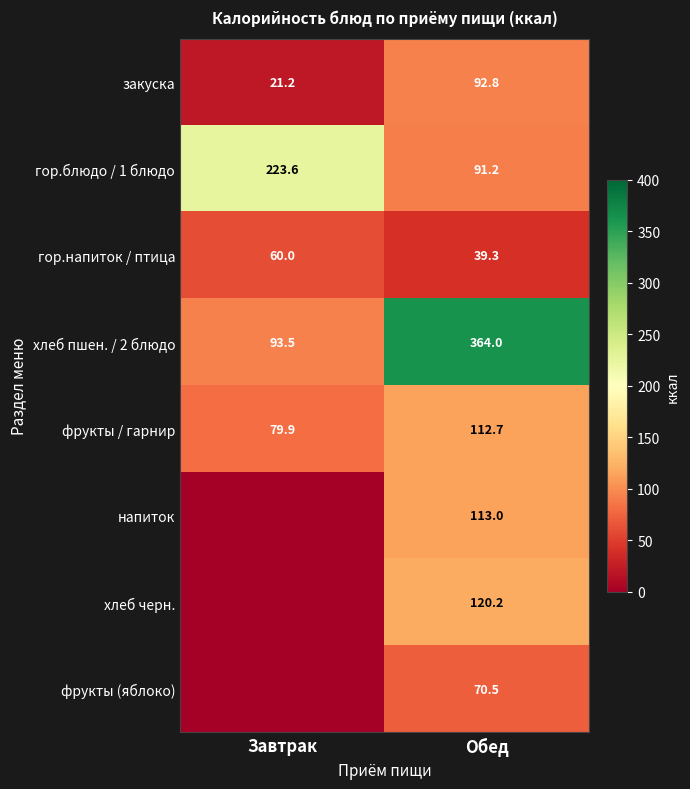

Is the value of закуска at Обед greater than the value of хлеб пшен. / 2 блюдо at Завтрак?

No